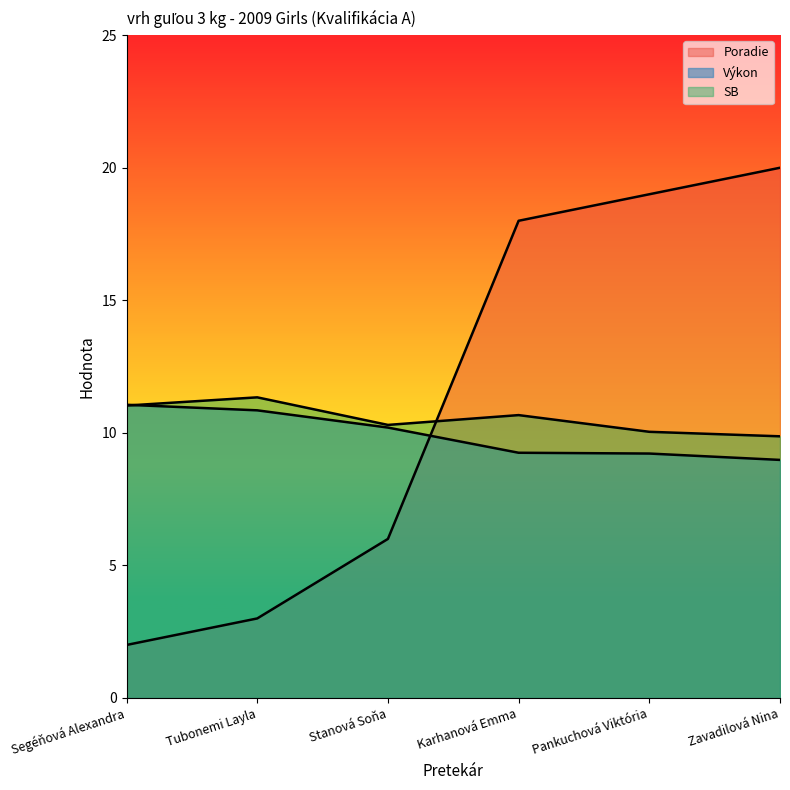

What is the total value across all series at Zavadilová Nina?

38.9